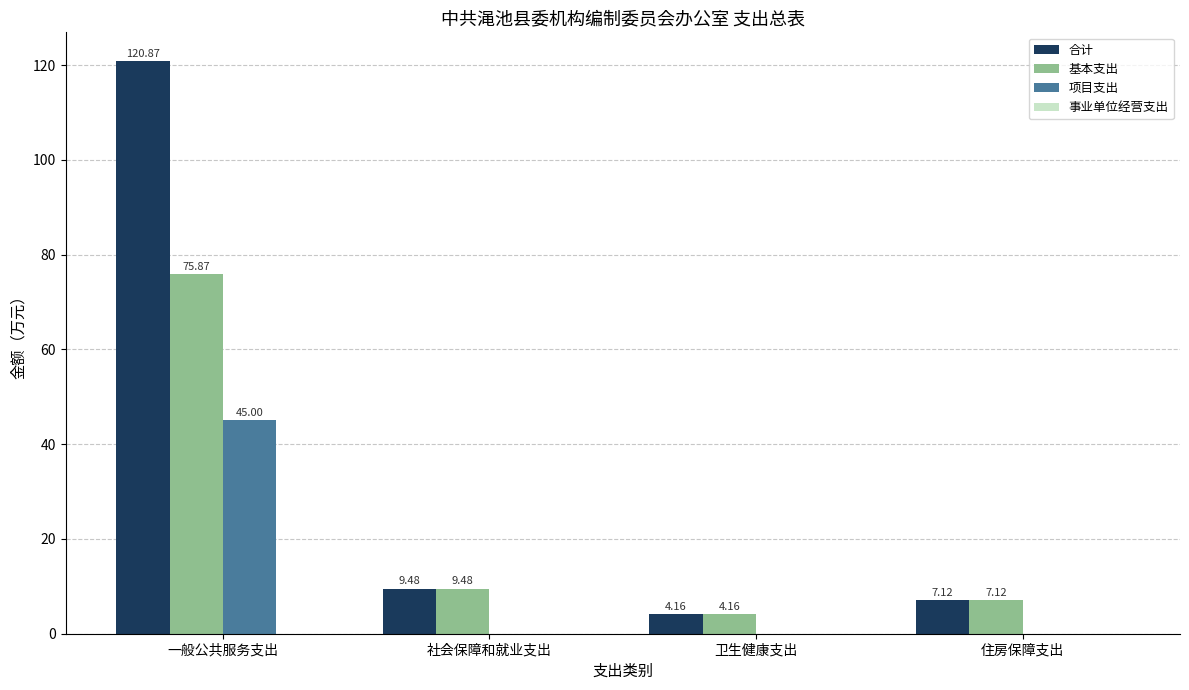

What is the sum of the 合计 values at 住房保障支出 and 卫生健康支出?

11.3